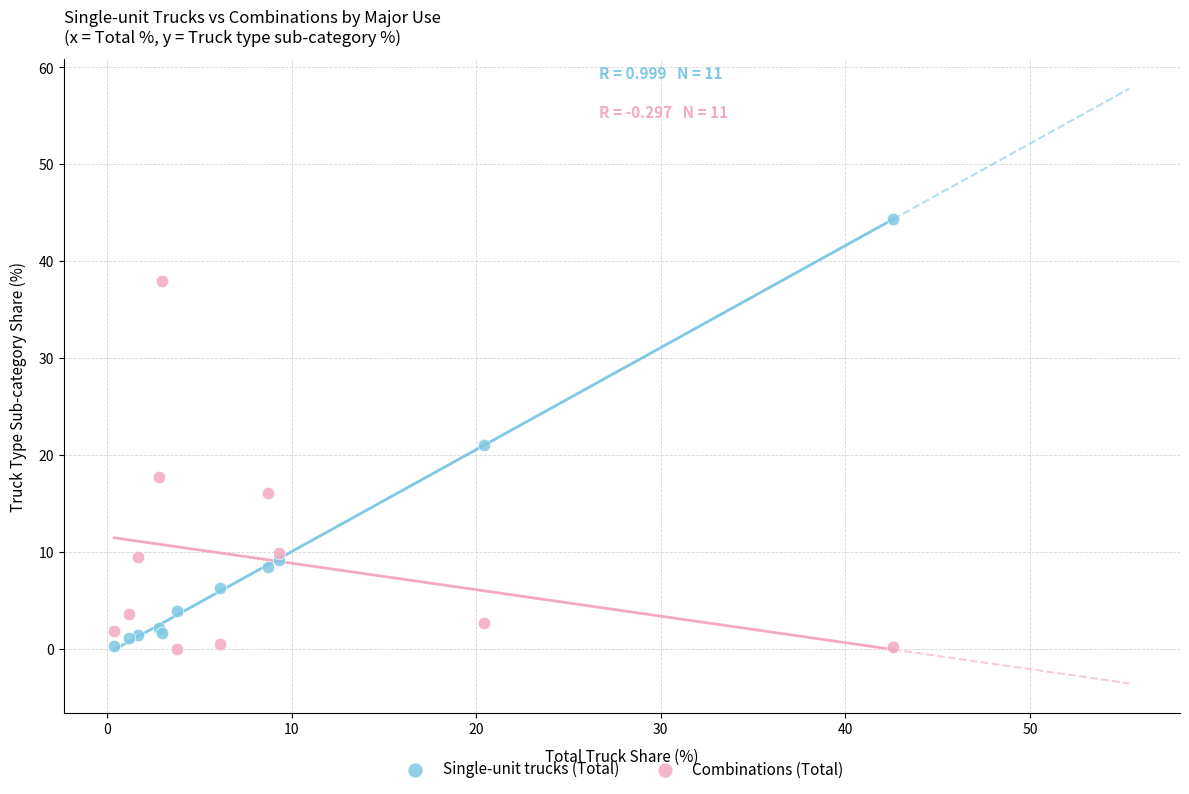

Which series has the widest spread of Y values?

Single-unit trucks (Total)